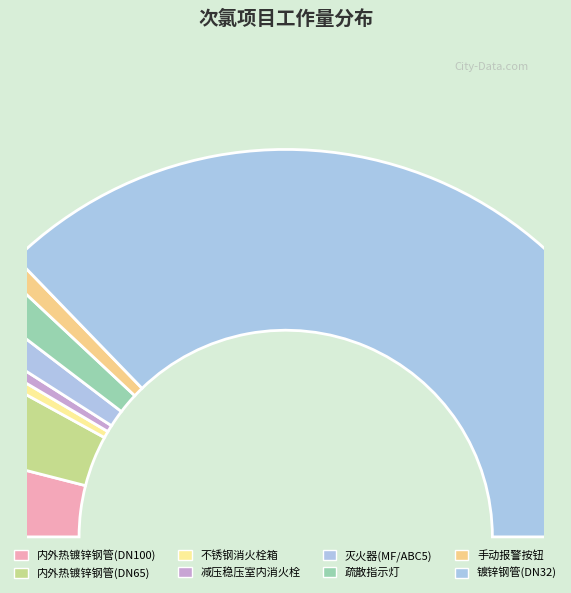

Which slice is the smallest?

不锈钢消火栓箱